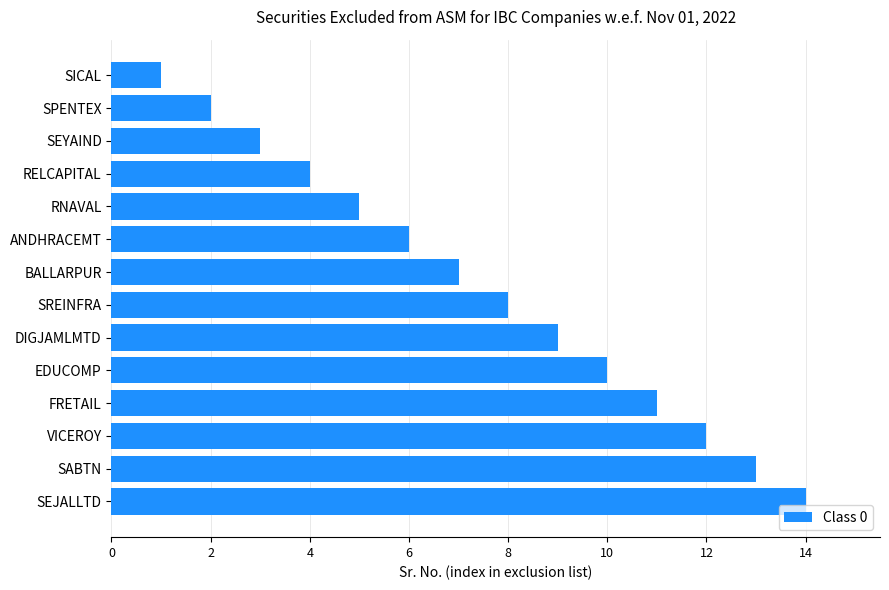

Is it true that the value at ANDHRACEMT is 4?

False